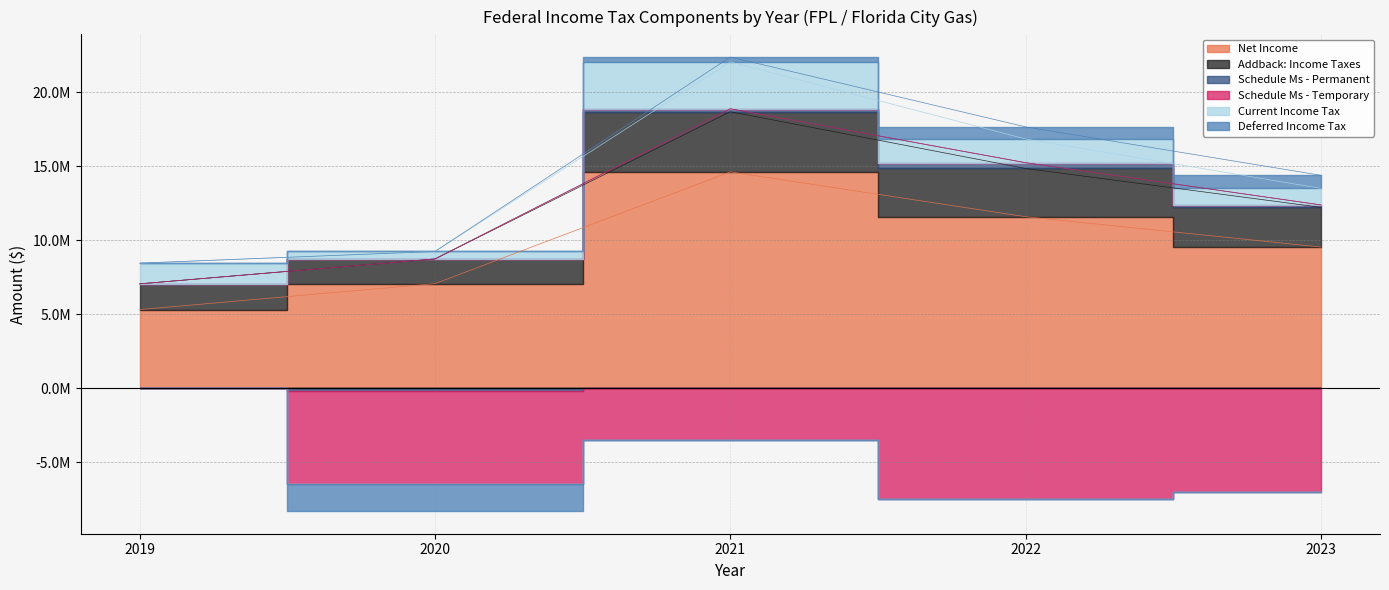

Rank the categories by Schedule Ms - Permanent value from highest to lowest.

2022, 2021, 2023, 2019, 2020